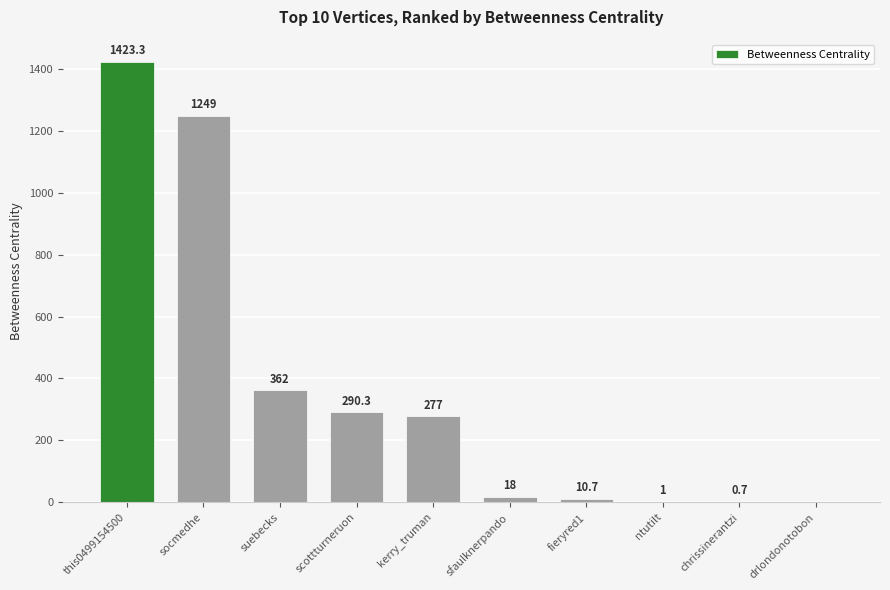

What is the ratio of the value at kerry_truman to the value at sfaulknerpando?

15.4